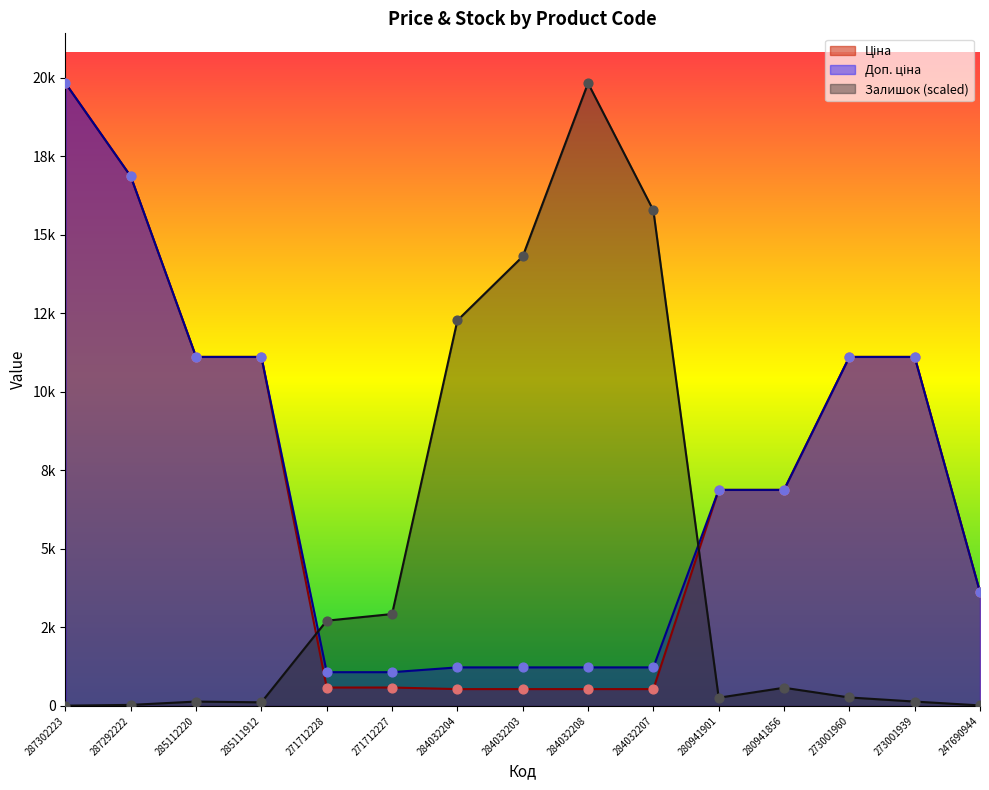

Which series reaches the minimum Y coordinate?

Залишок